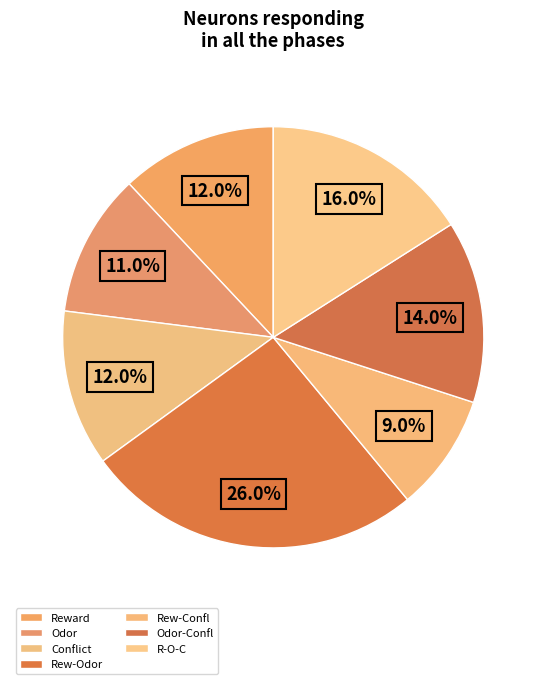

How many segments does this pie chart have?

7